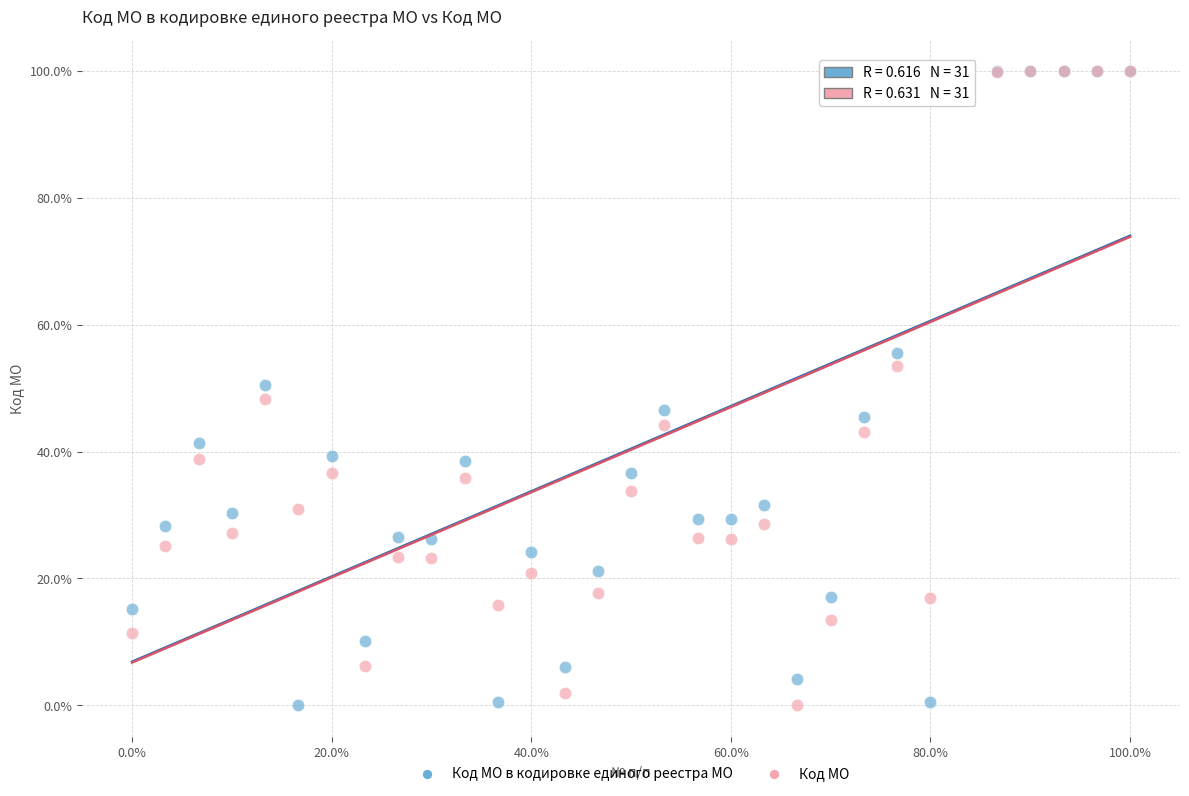

What are all the series names shown in the legend?

Код МО в кодировке единого реестра МО, Код МО